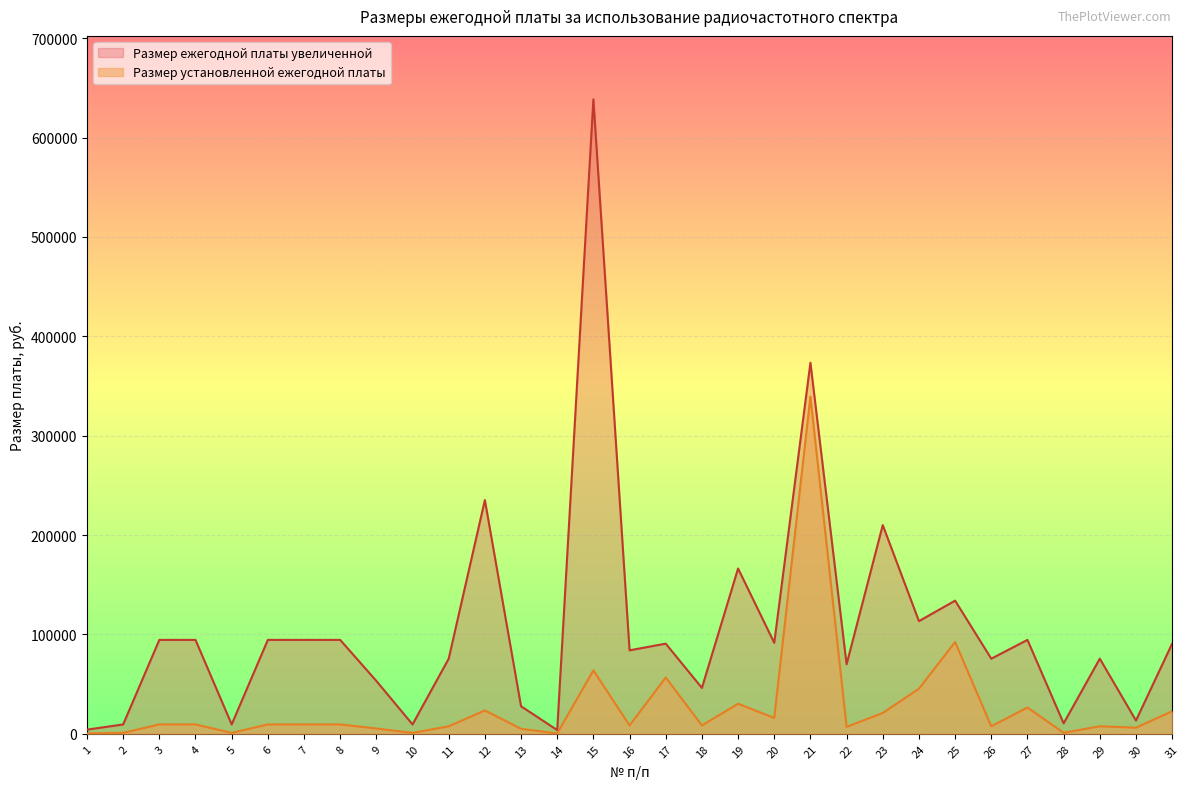

What is the difference between the maximum and second lowest values in the Размер ежегодной платы увеличенной series?

634200